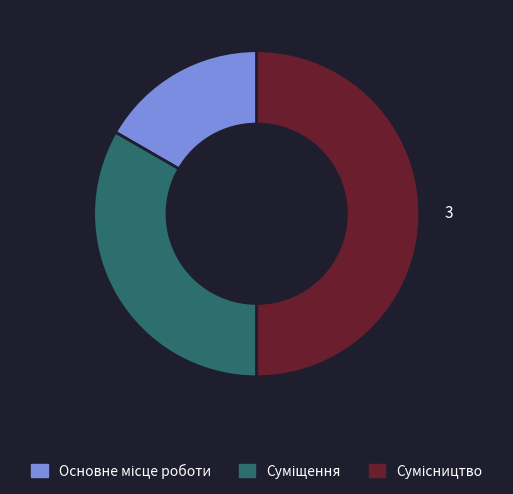

Which slice is the smallest?

Основне місце роботи